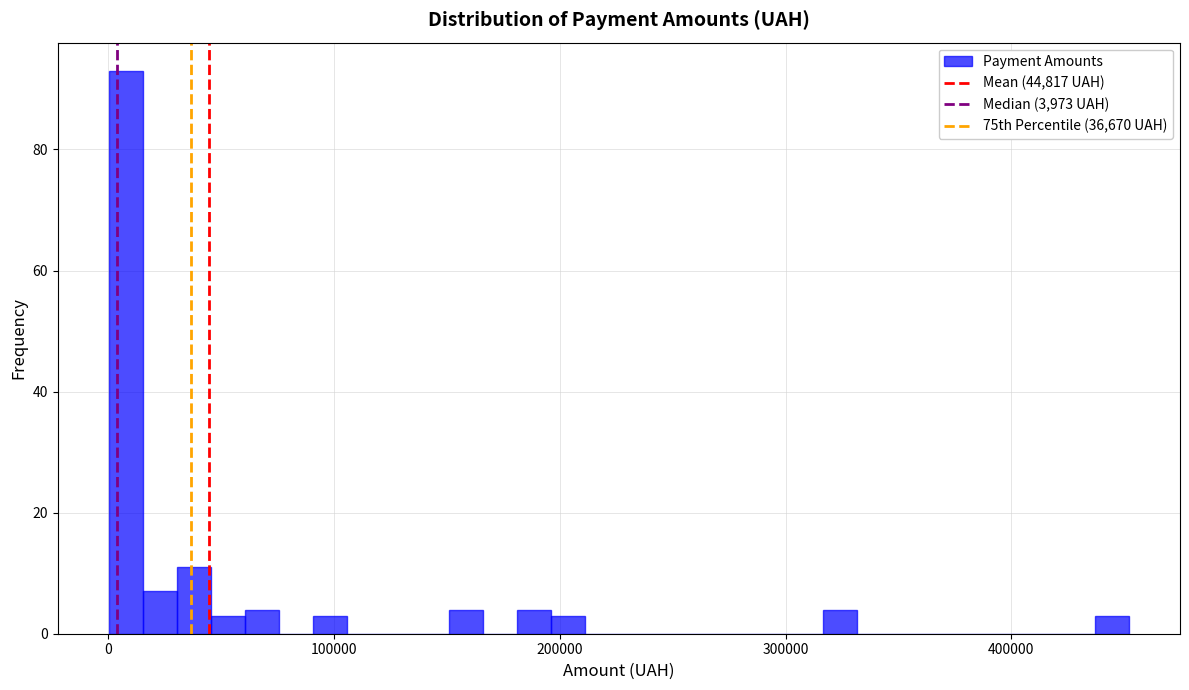

Read against the x-axis, roughly where is the centre of the tallest bar?

10000